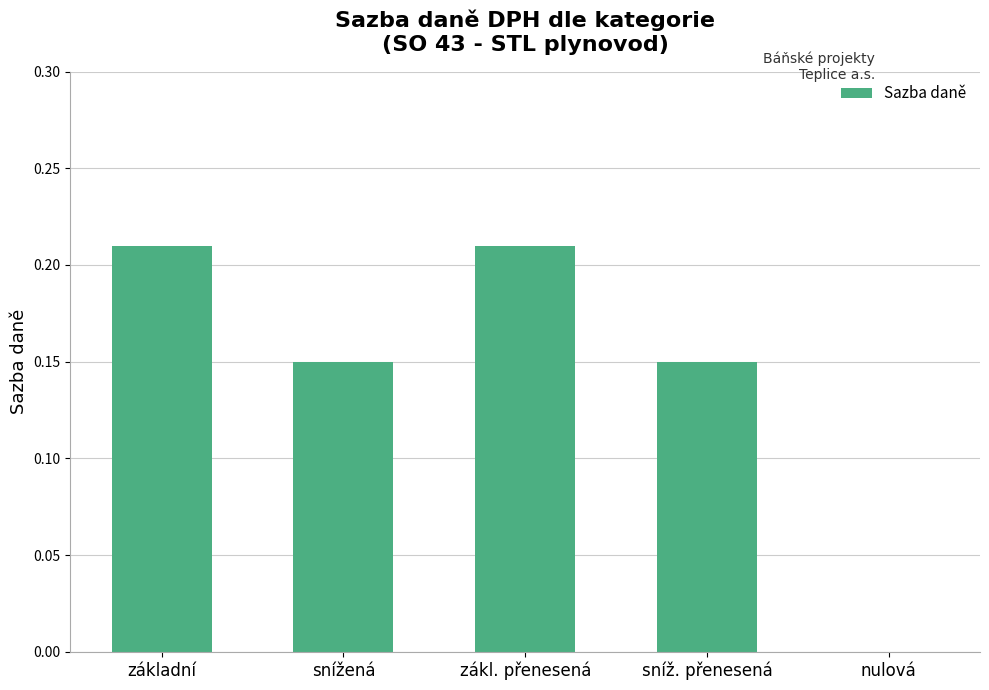

Which has a higher value, zákl. přenesená or sníž. přenesená?

zákl. přenesená